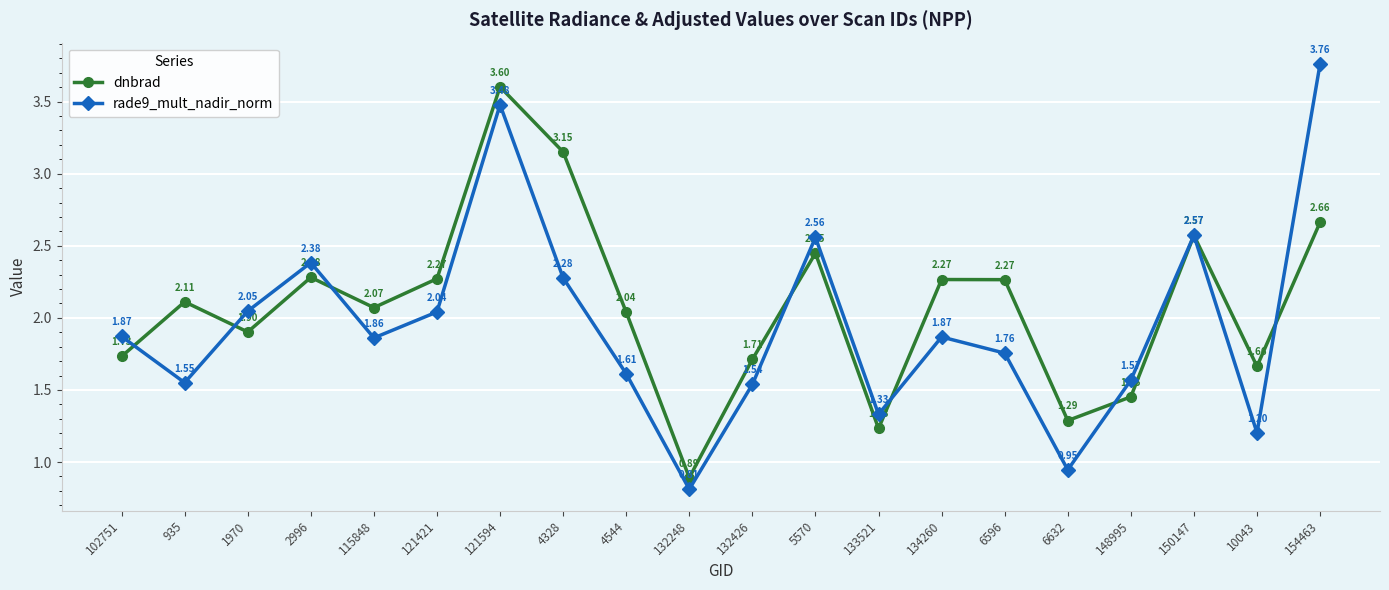

What are all the series names shown in the legend?

dnbrad, rade9_mult_nadir_norm